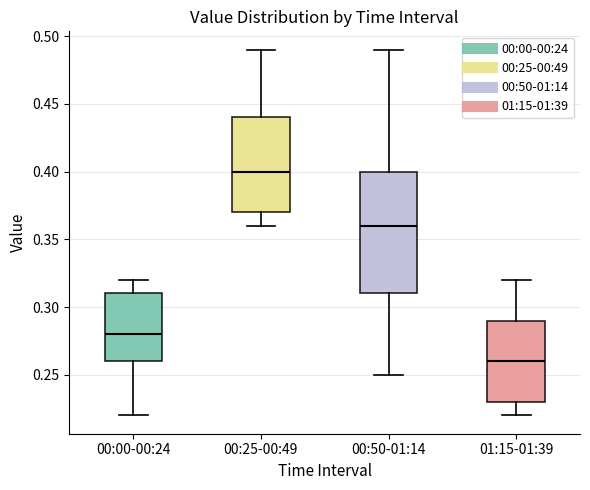

Which box's median line is the lowest?

01:15-01:39